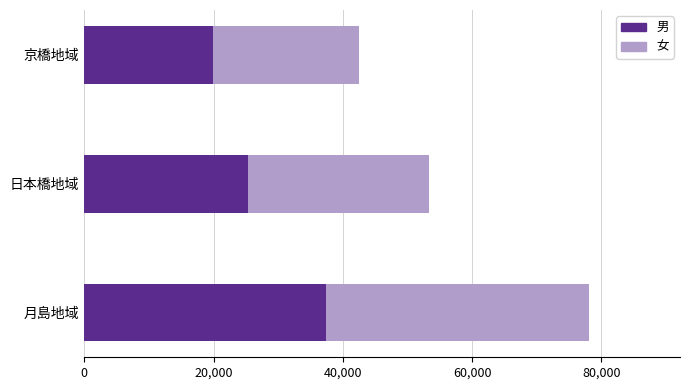

True or false: 男 has a value of 19905 at 京橋地域.

True